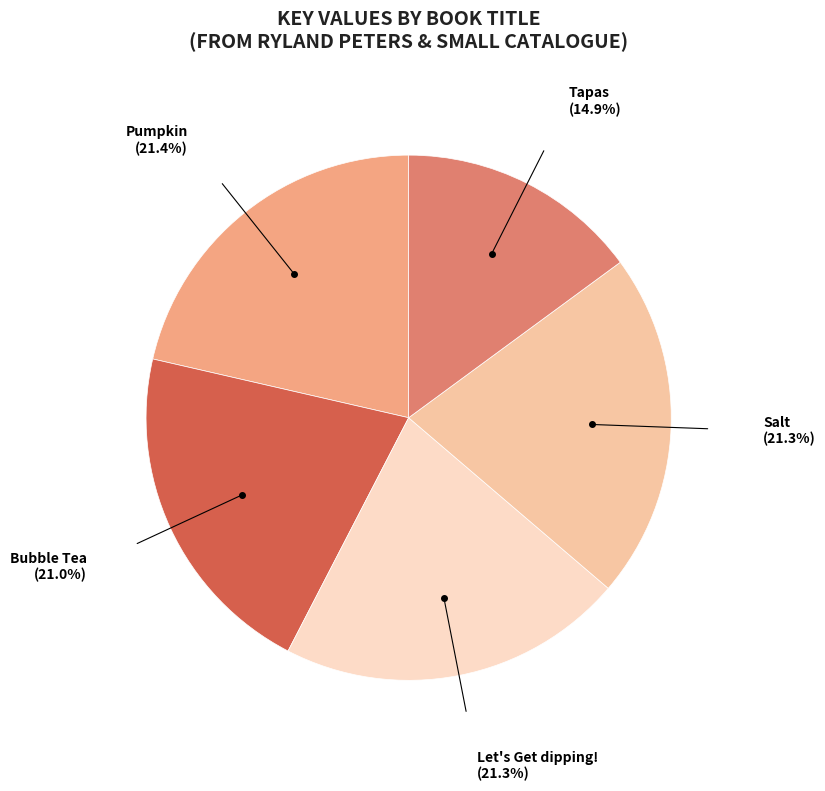

To the nearest percent, what percentage of the pie is Let's Get dipping!?

21%